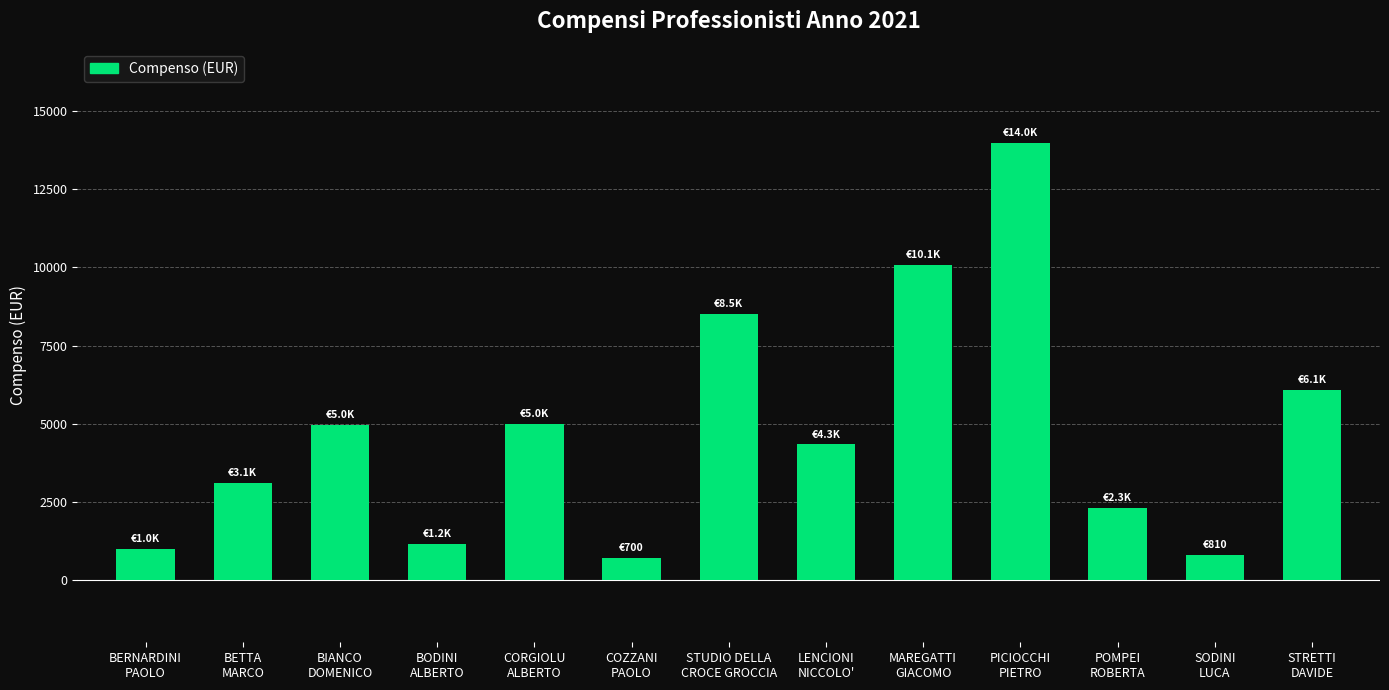

What is the difference between the maximum and minimum values?

13300.0